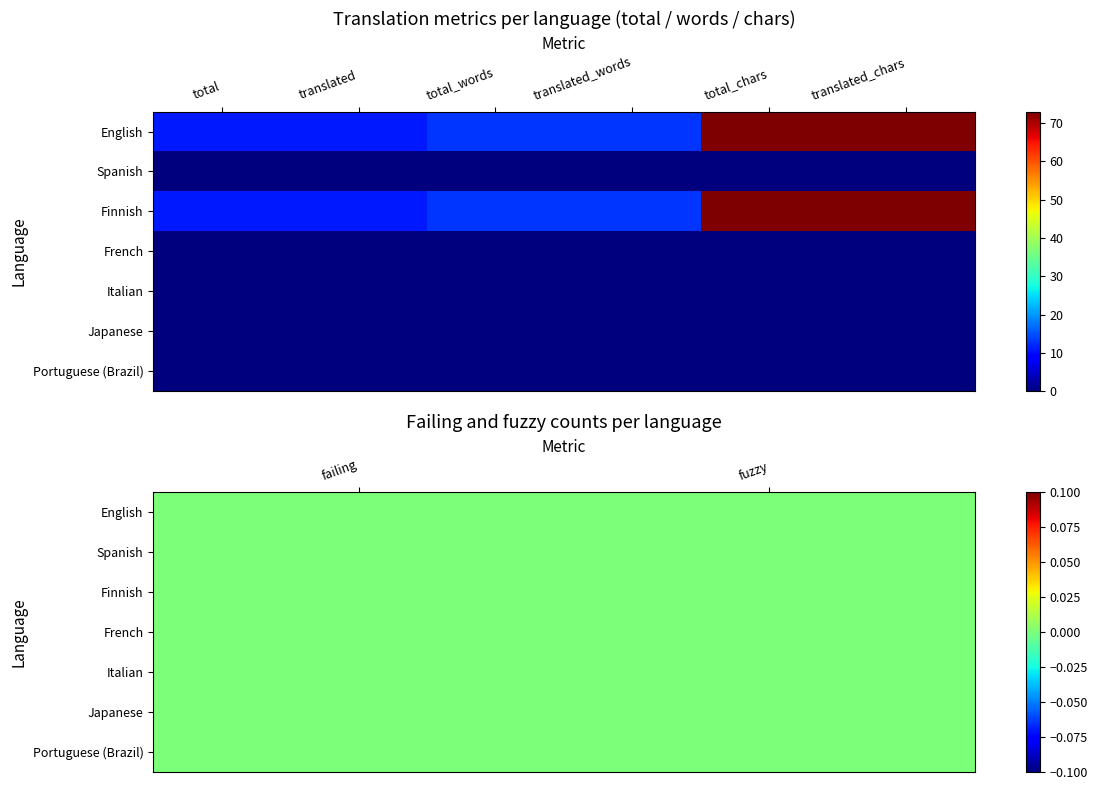

What is the spread (max minus min) of values at translated_chars?

73